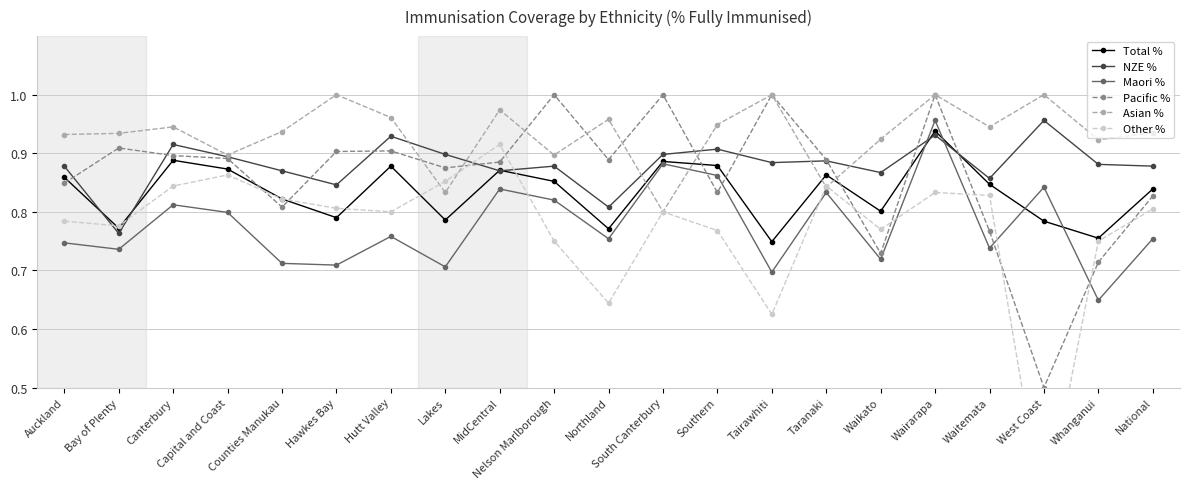

What is the spread (max minus min) of values at South Canterbury?

0.2